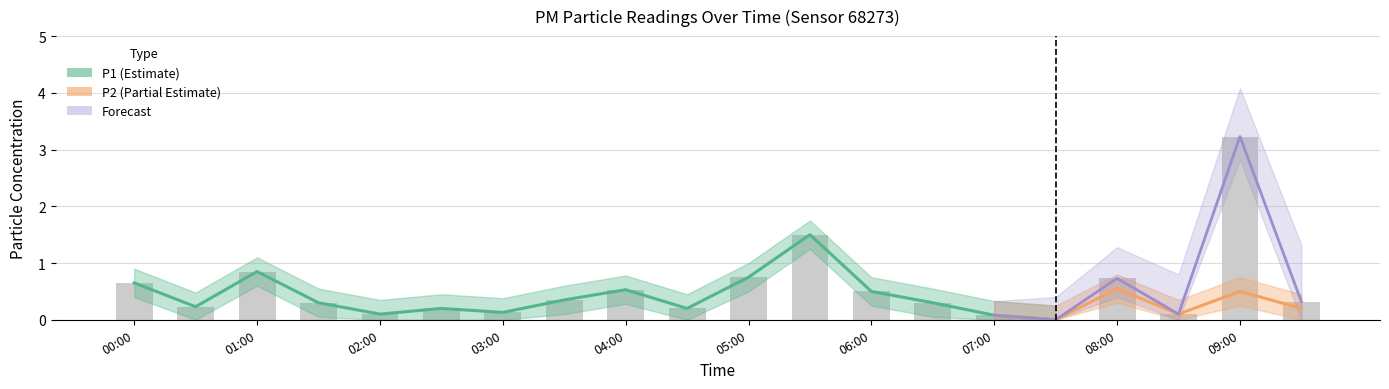

At how many categories does at least one series exceed 2?

1